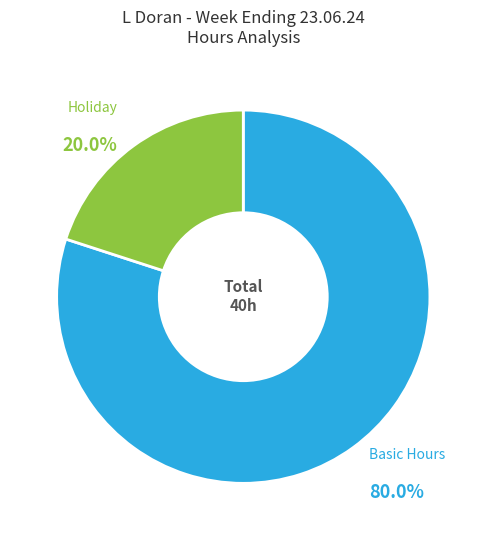

Which category has the smallest portion of the pie?

Holiday